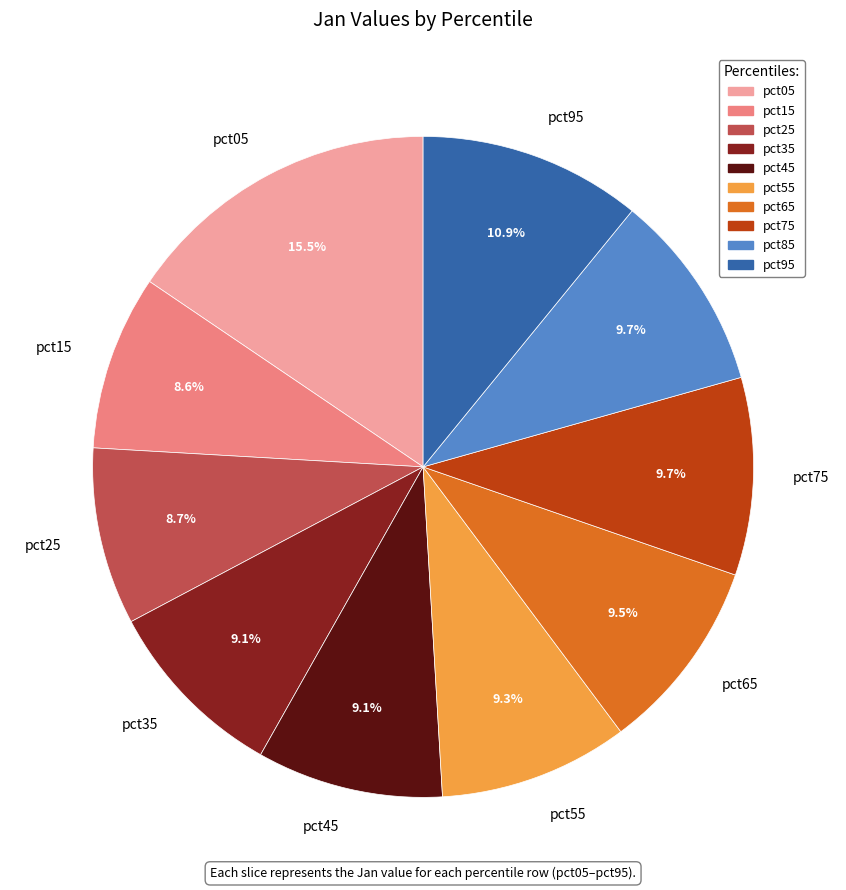

Does any single category account for the majority?

No